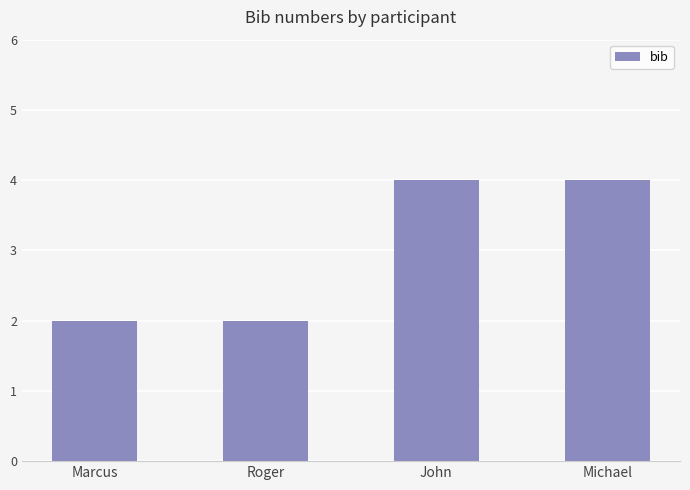

Reading left to right, extract all data points from this chart.

2	2	4	4